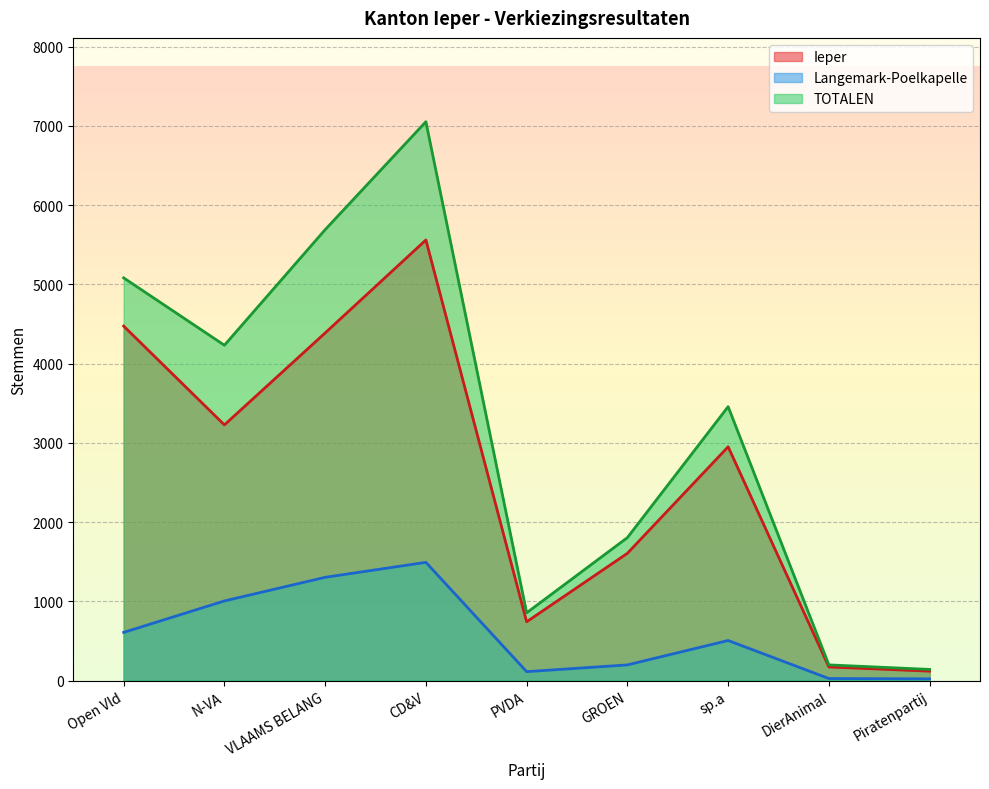

True or false: TOTALEN and Langemark-Poelkapelle intersect in this chart.

False